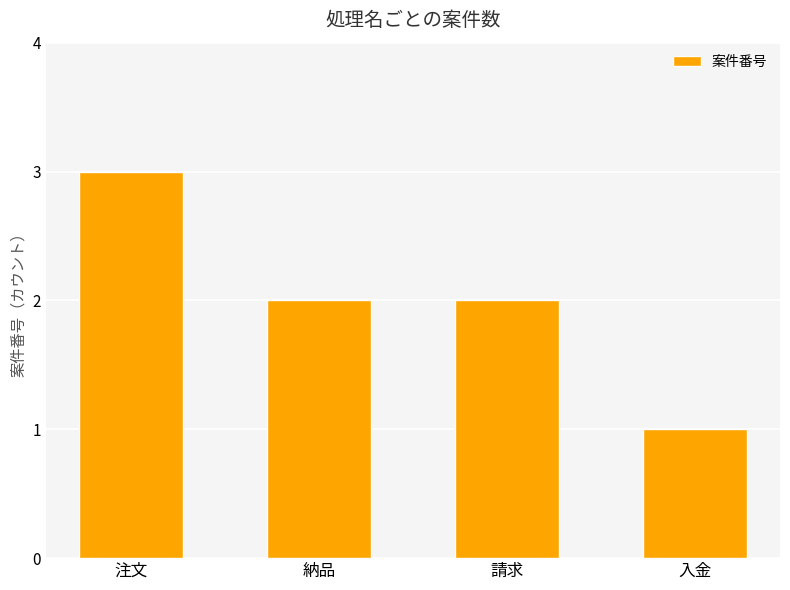

The value at 納品 is 3. True or false?

False